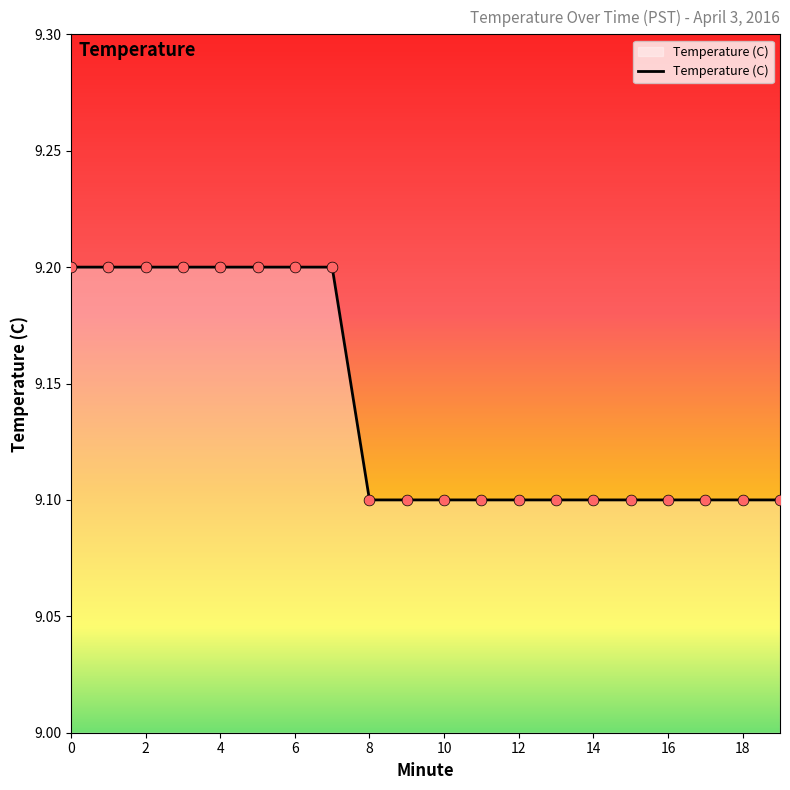

What is the maximum value shown in the chart?

9.2